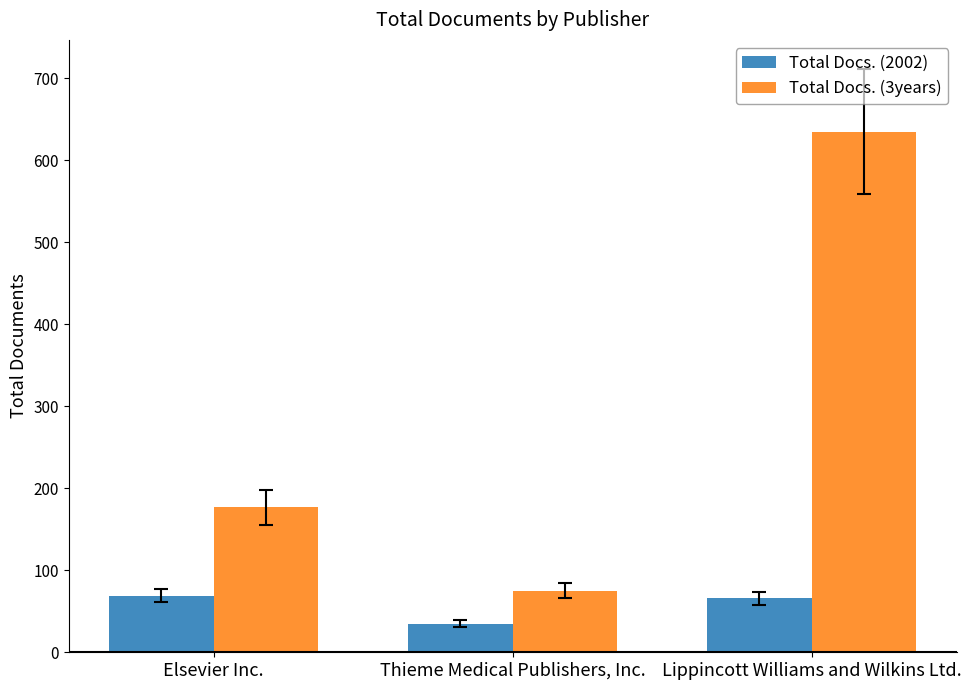

What is the difference between the highest and lowest values at Lippincott Williams and Wilkins Ltd.?

569